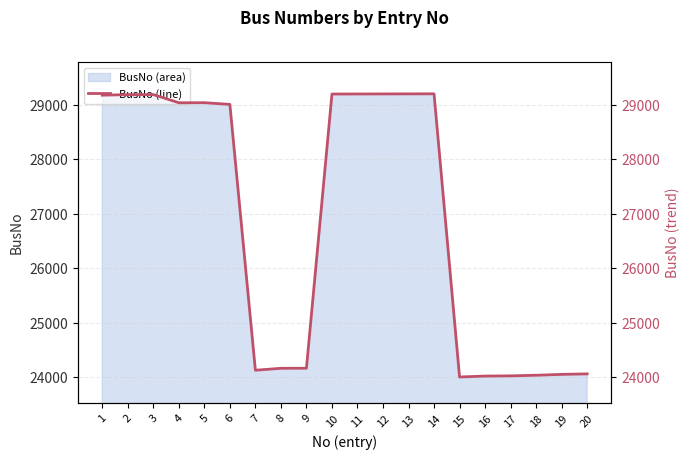

What is the value of the 2nd point from the left?

29190